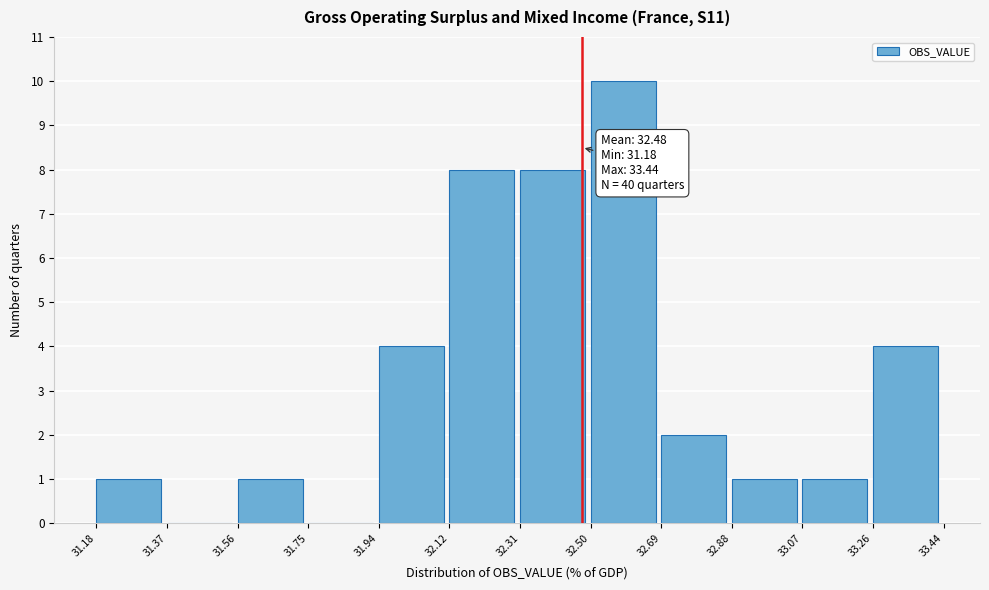

Over which range of the x-axis is the bar tallest?

32.50 to 32.69